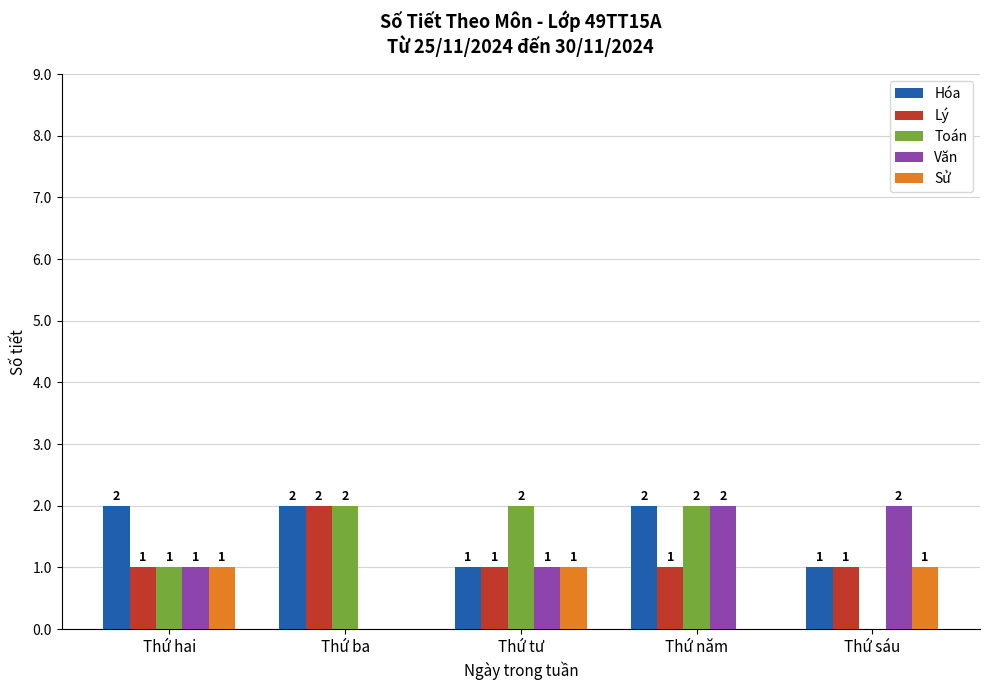

The value of Văn at Thứ ba is 0. True or false?

True